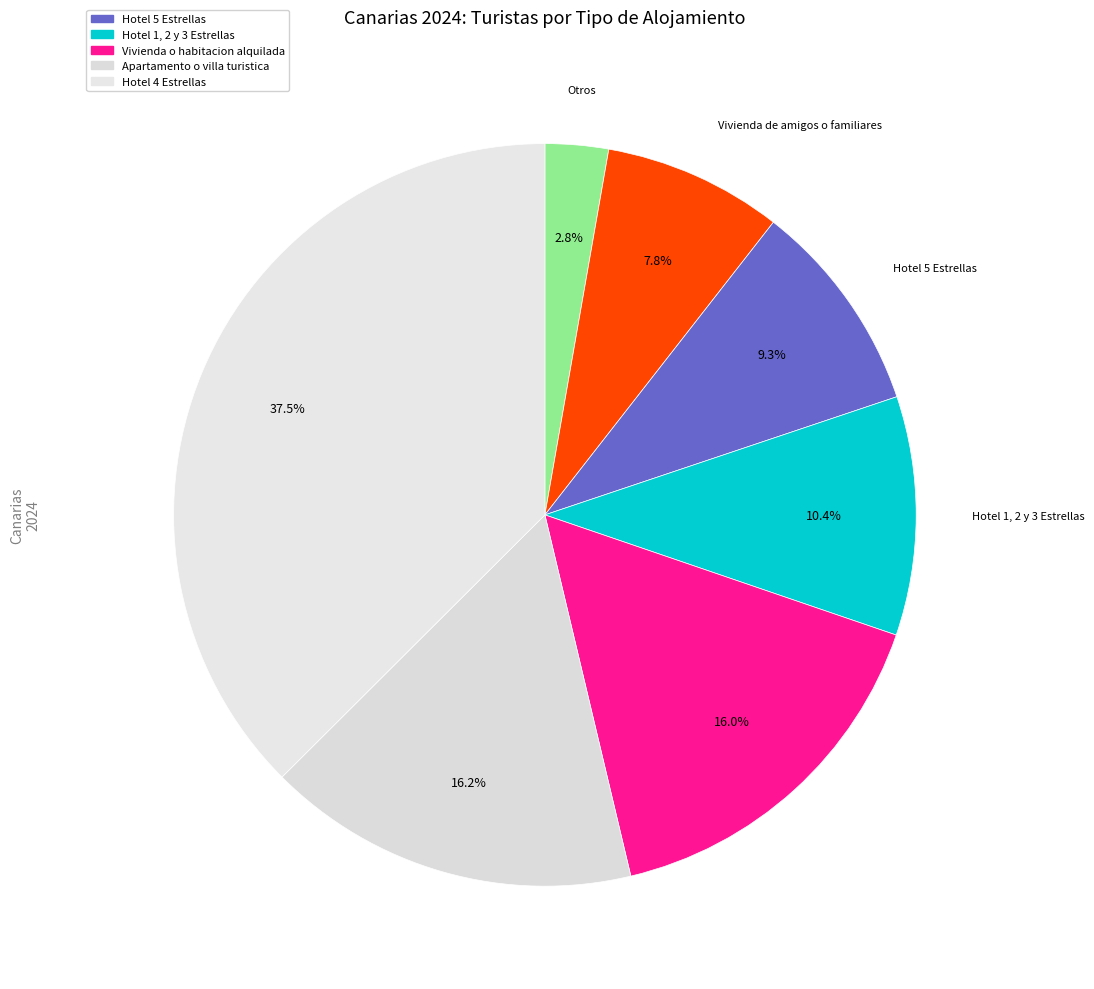

What is the largest slice in the pie chart?

Hotel 4 Estrellas